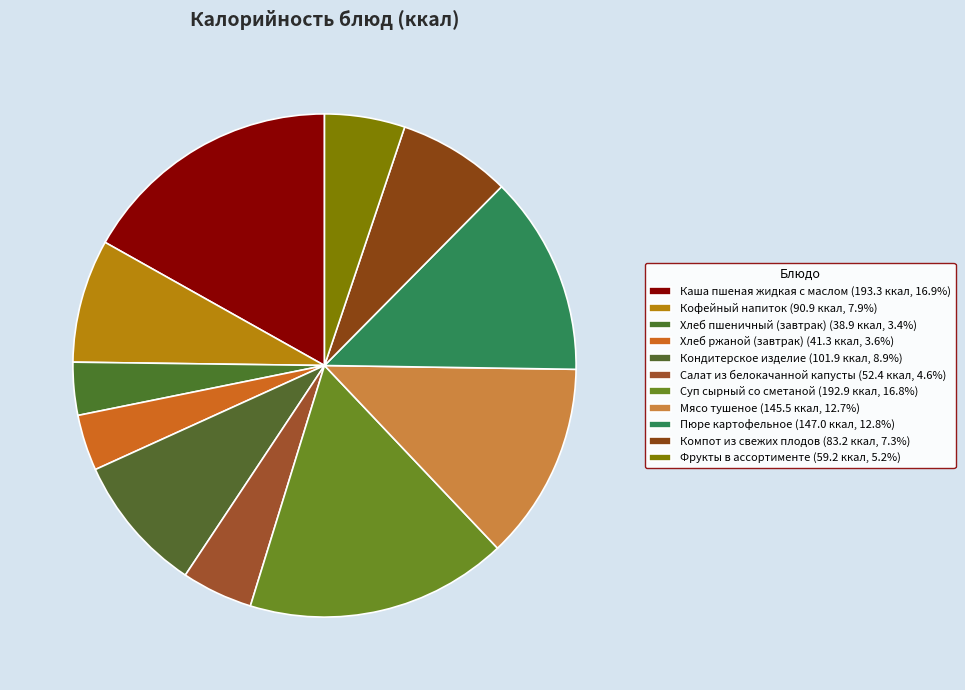

To the nearest percent, what is the difference between the largest and smallest slice percentages?

13%